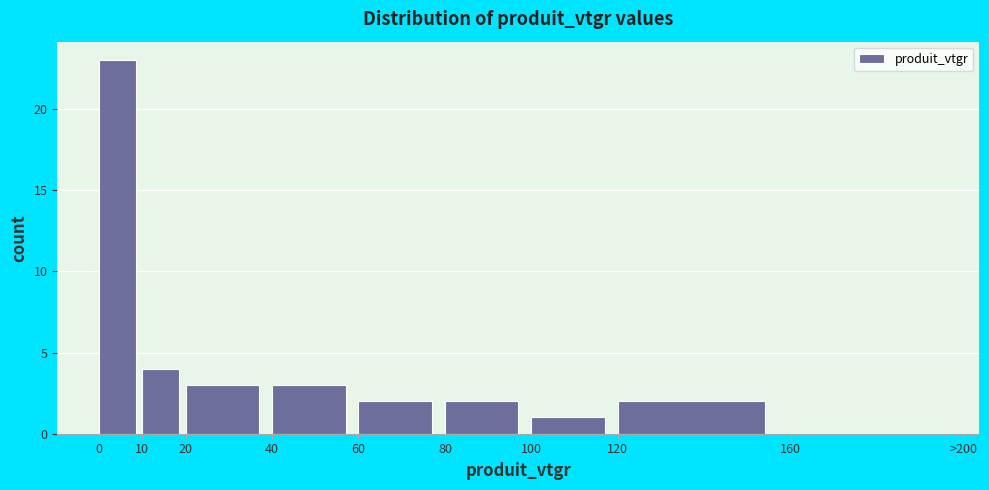

What is the sum of the values at 120 and 40?

5